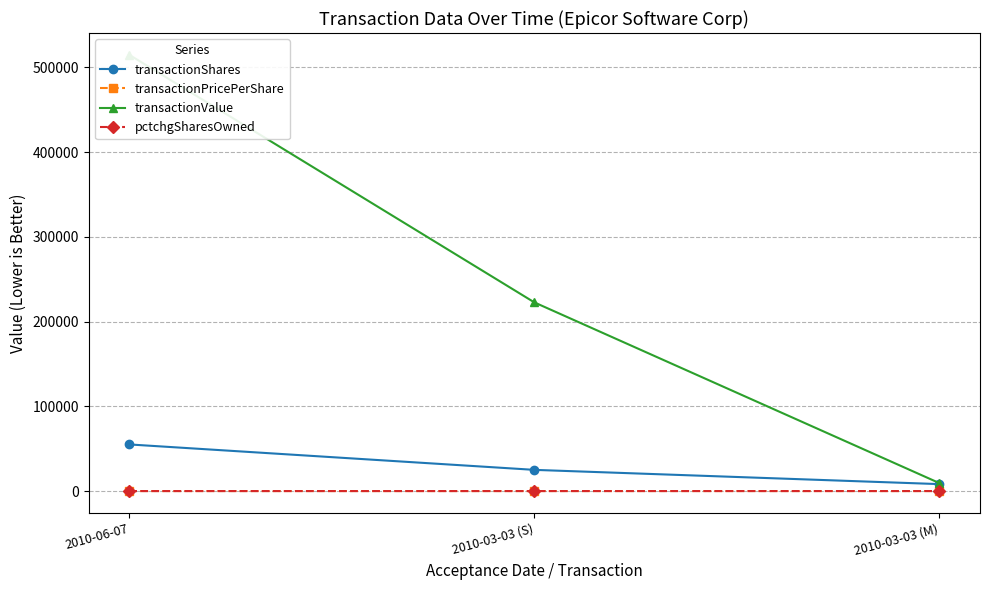

Which series has the largest total across all categories?

transactionValue